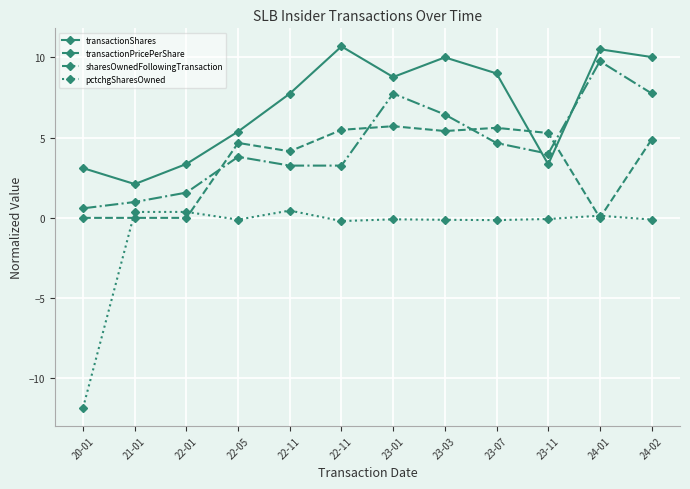

How many data points in sharesOwnedFollowingTransaction are above 3?

9